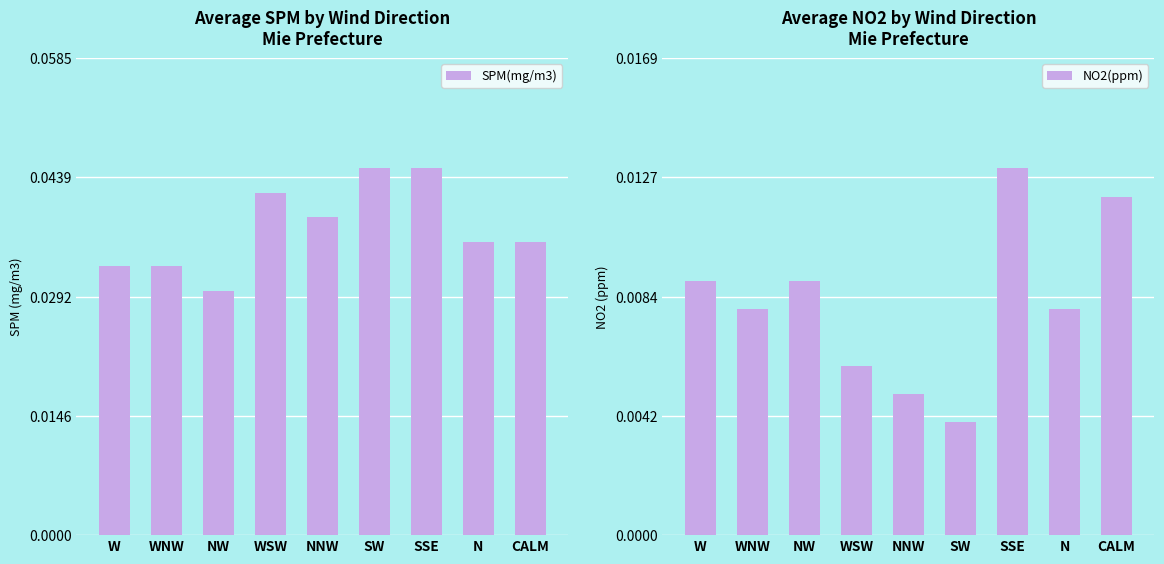

At which label does SPM(mg/m3) reach its minimum?

NW